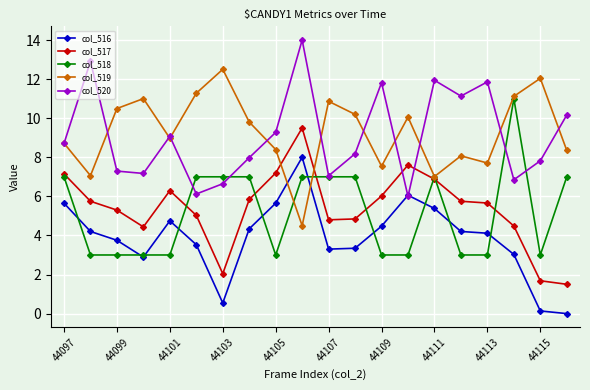

What is the value of the col_518 point at the 8th from the left?

7.0